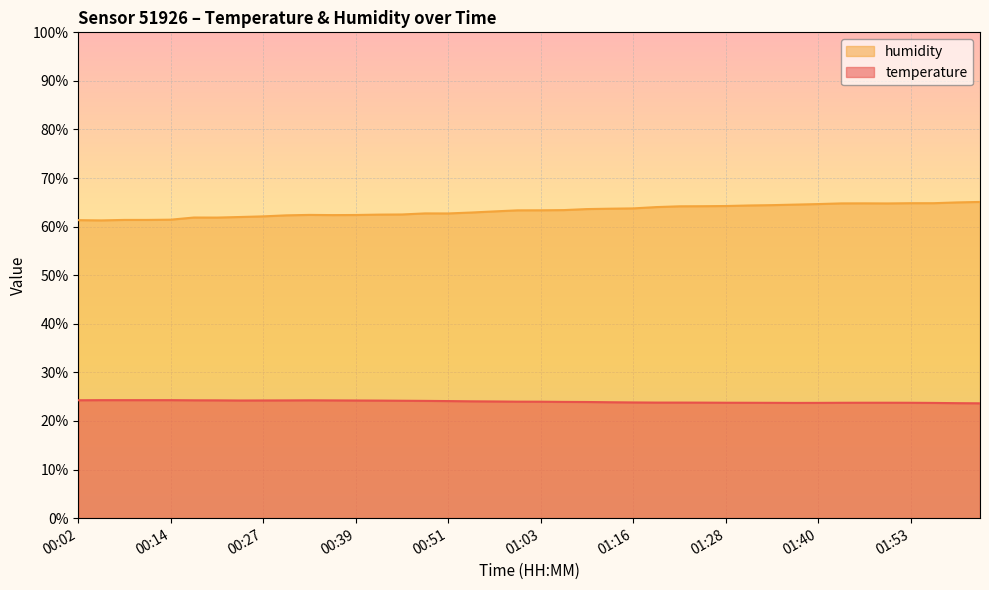

At which label is temperature closest to 23?

02:02